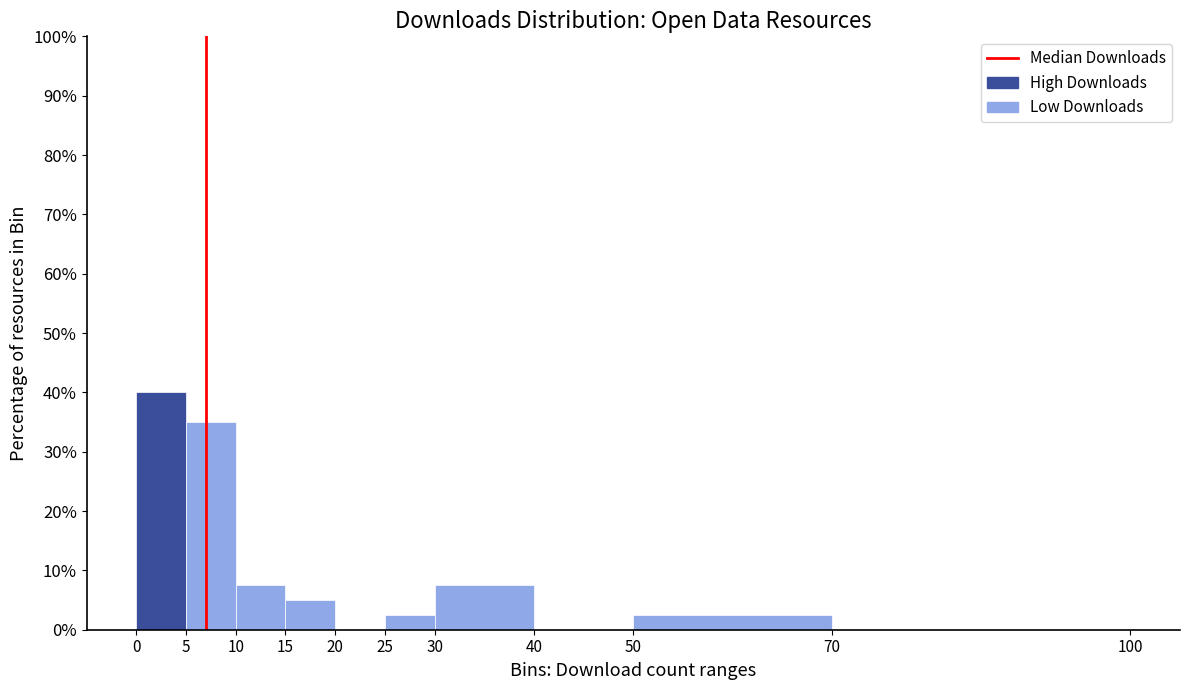

Over which range of the x-axis is the bar tallest?

0 to 5